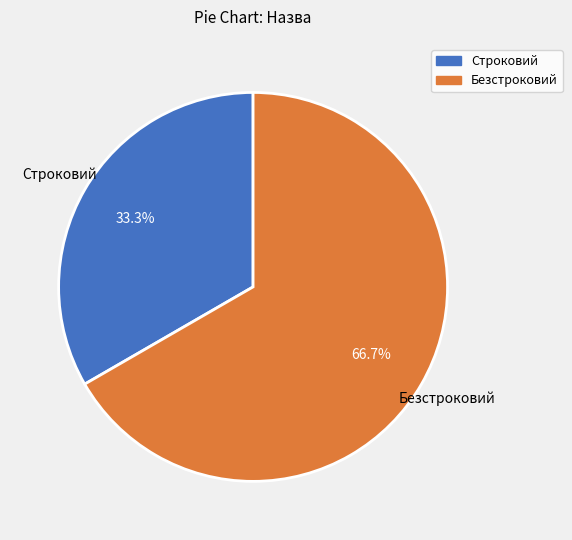

How many segments does this pie chart have?

2